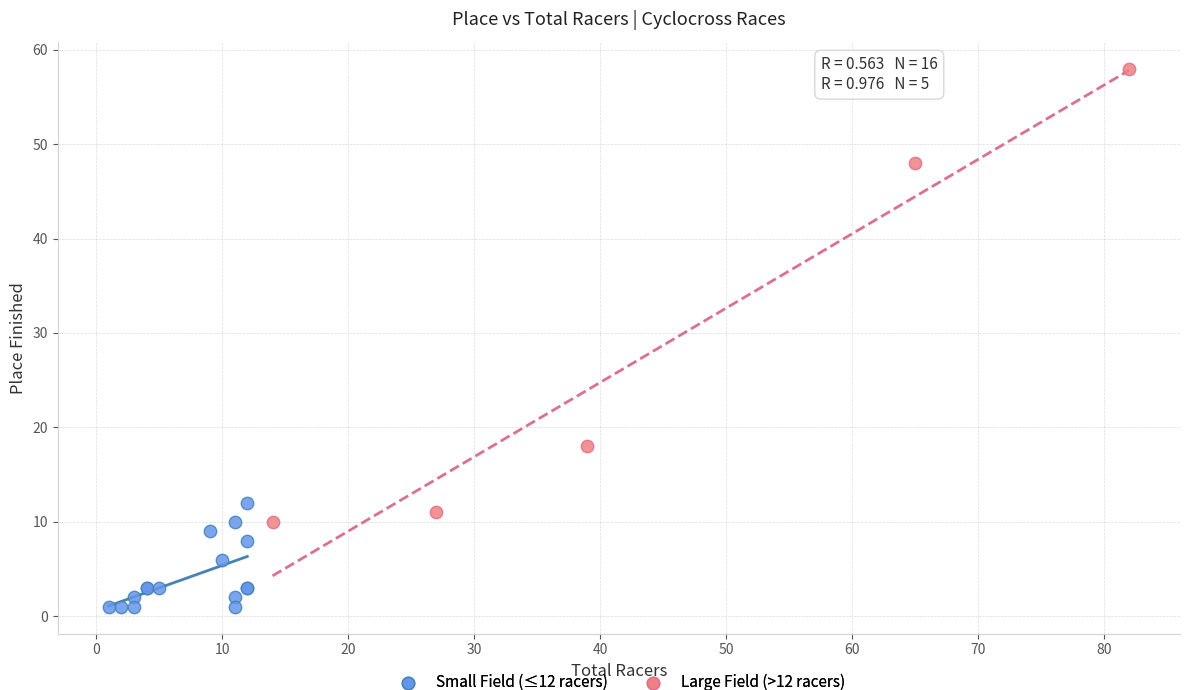

Which series has the widest spread of Y values?

Large Field (>12 racers)